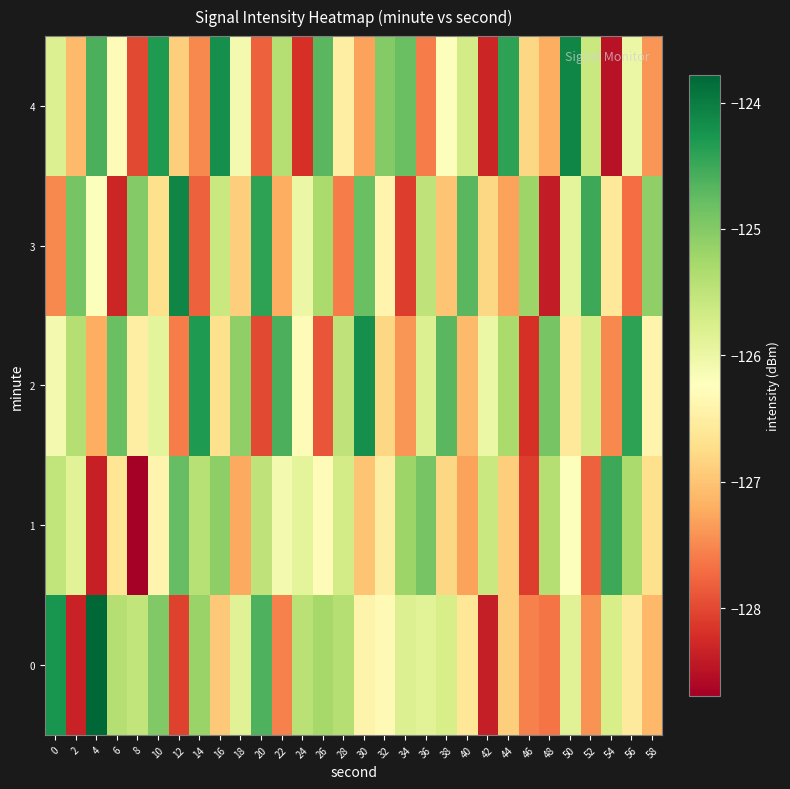

How many categories are shown in the chart?

30